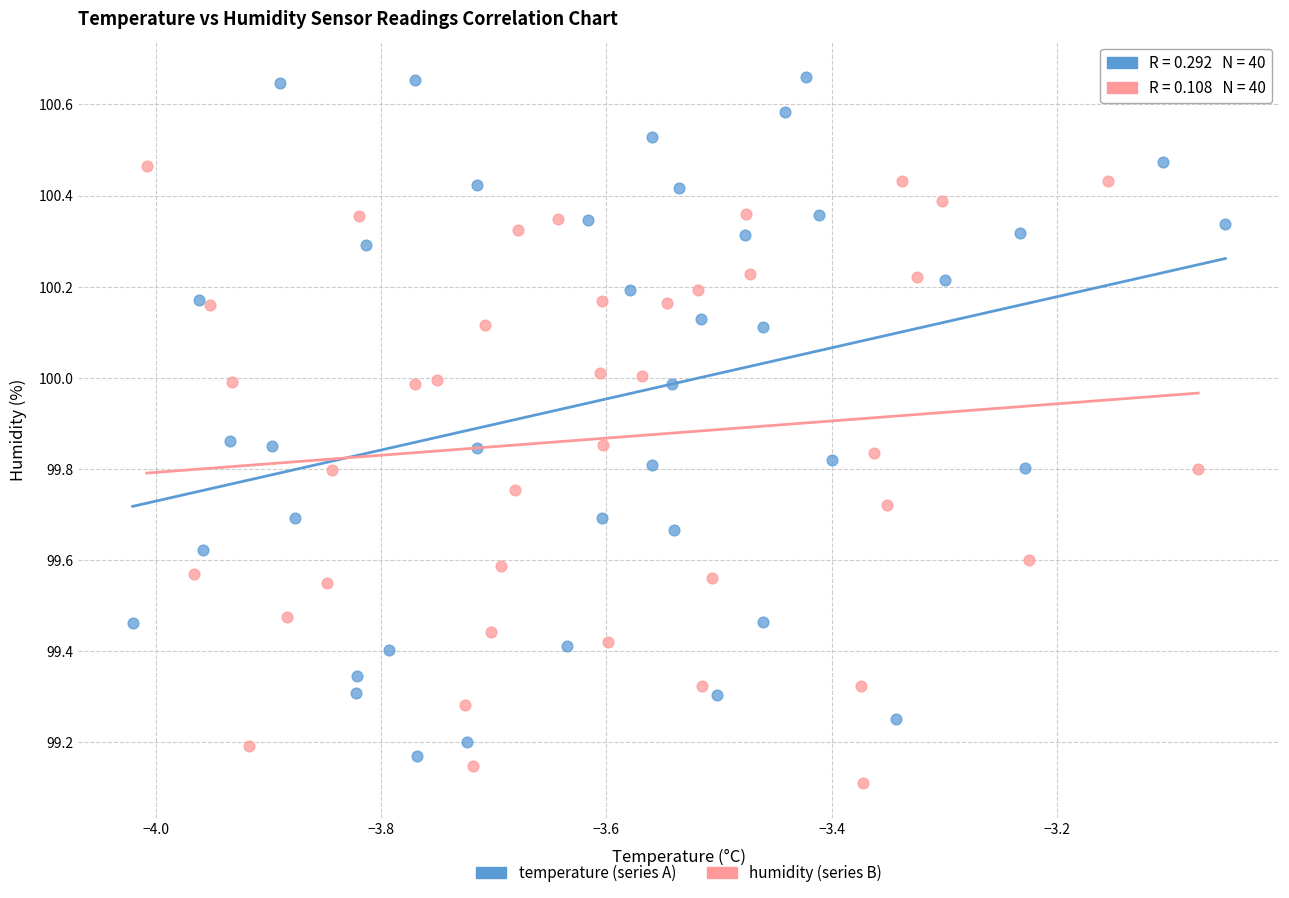

Which series contains the highest Y value?

temperature (series A)